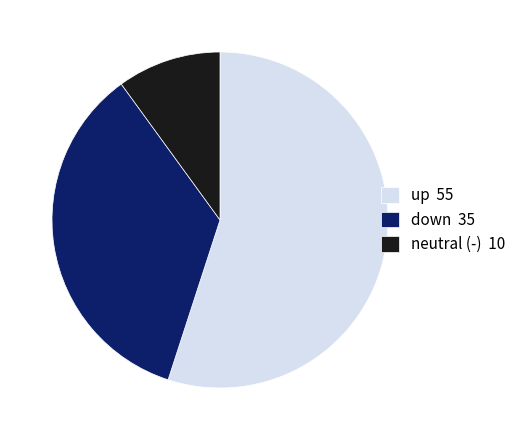

Between down 35 and neutral (-) 10, which is larger?

down 35